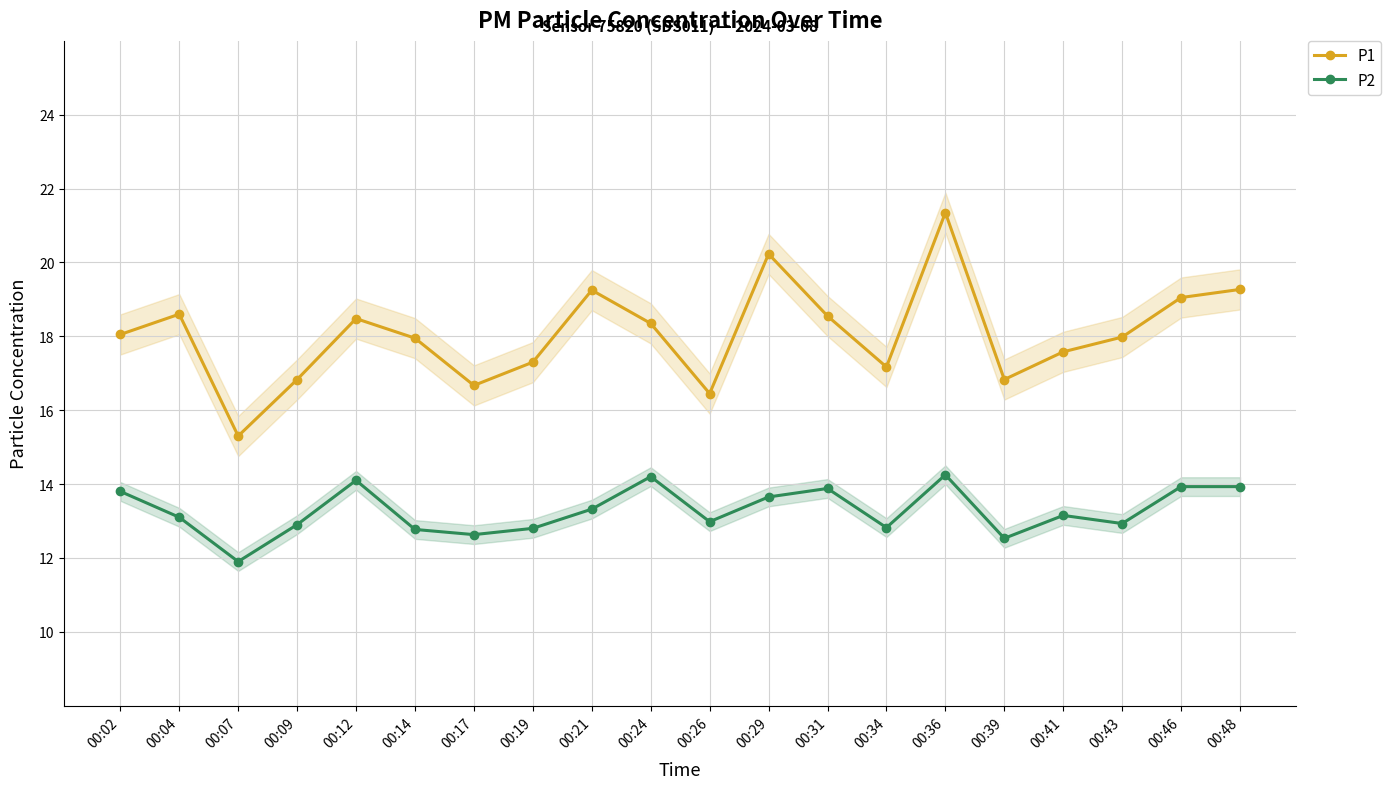

At 00:39, list the series in order from largest to smallest.

P1, P2